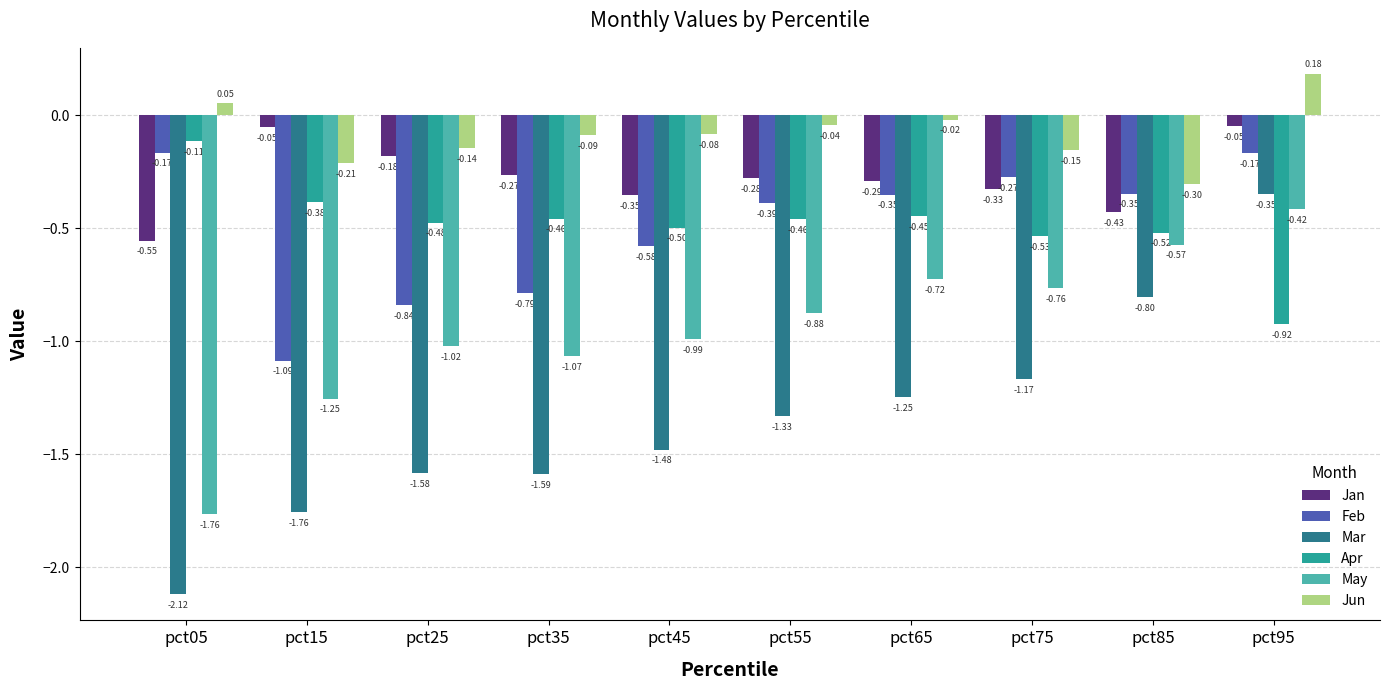

Is the value of Mar at pct95 greater than the value of Feb at pct45?

Yes